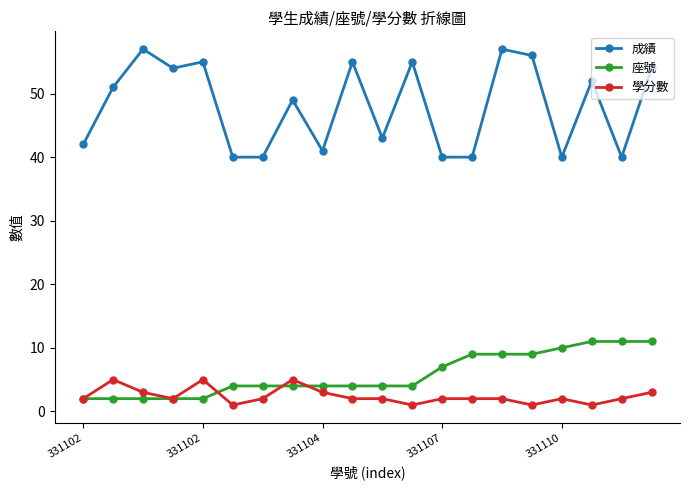

What is the average value of the 座號 series?

6